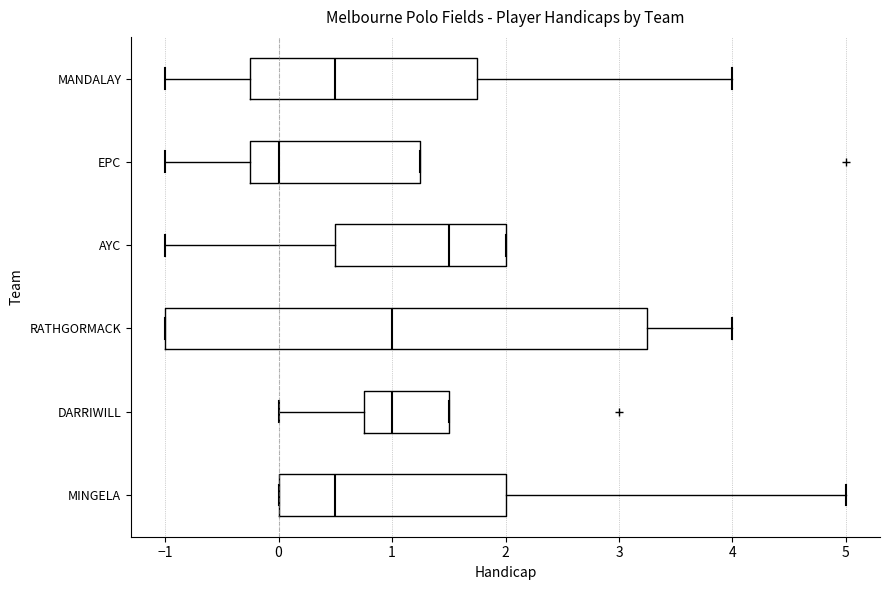

Reading bottom to top, transcribe this box plot: for each box, give where its median line is, the range the box spans, and where its two whiskers end, as read against the x-axis. The values are not printed on the chart, so give them approximately, as read against the axis.

MINGELA: median 0.5, box 0.0 to 2.0, whiskers 0.0 to 5.0
DARRIWILL: median 1.0, box 0.8 to 1.5, whiskers 0.0 to 1.5
RATHGORMACK: median 1.0, box -1.0 to 3.3, whiskers -1.0 to 4.0
AYC: median 1.5, box 0.5 to 2.0, whiskers -1.0 to 2.0
EPC: median 0.0, box -0.2 to 1.3, whiskers -1.0 to 1.3
MANDALAY: median 0.5, box -0.2 to 1.8, whiskers -1.0 to 4.0